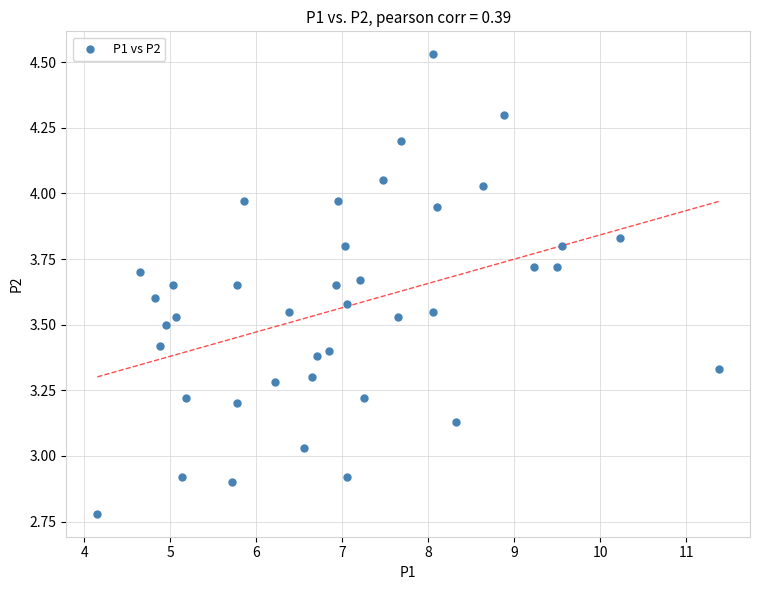

What is the range of X values (max minus min)?

7.2